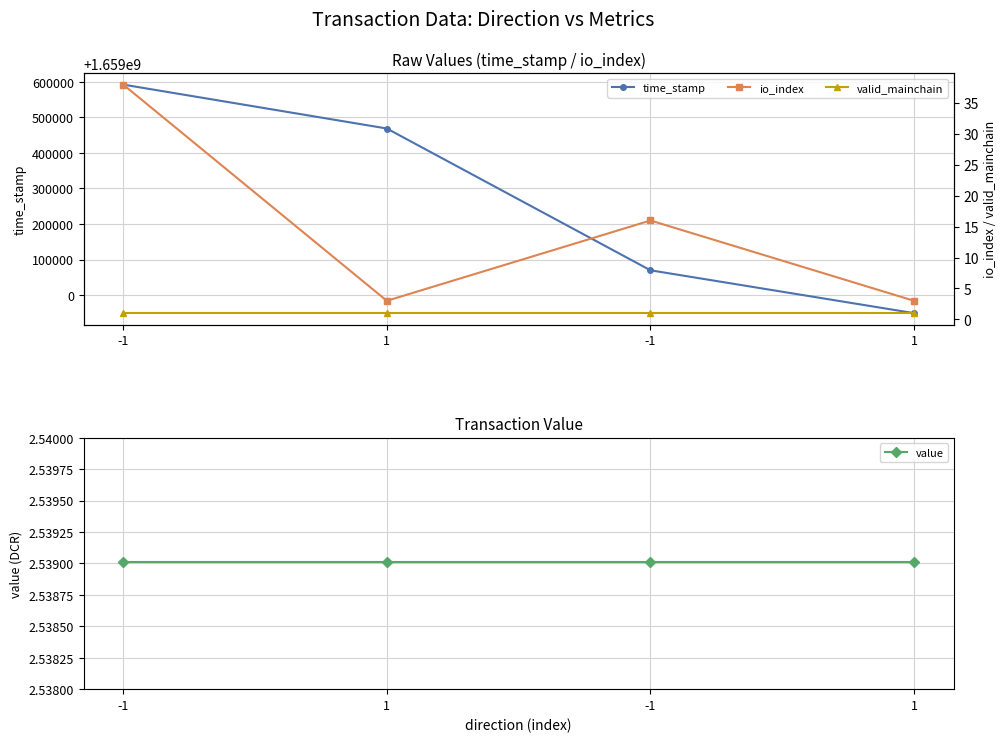

Reading left to right, list all the values displayed in this chart.

time_stamp: -1=1659592236.0	1=1659468687.0	-1=1659069779.0	1=1658949204.0
io_index: -1=38.0	1=3.0	-1=16.0	1=3.0
valid_mainchain: -1=1.0	1=1.0	-1=1.0	1=1.0
value: -1=2.5	1=2.5	-1=2.5	1=2.5